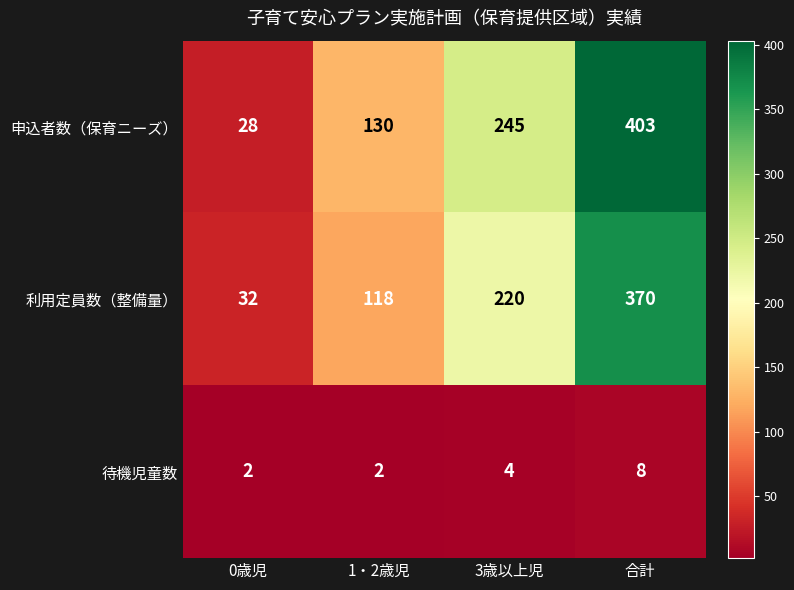

Reading left to right, list all the values displayed in this chart.

申込者数（保育ニーズ）: 28	130	245	403
利用定員数（整備量）: 32	118	220	370
待機児童数: 2	2	4	8